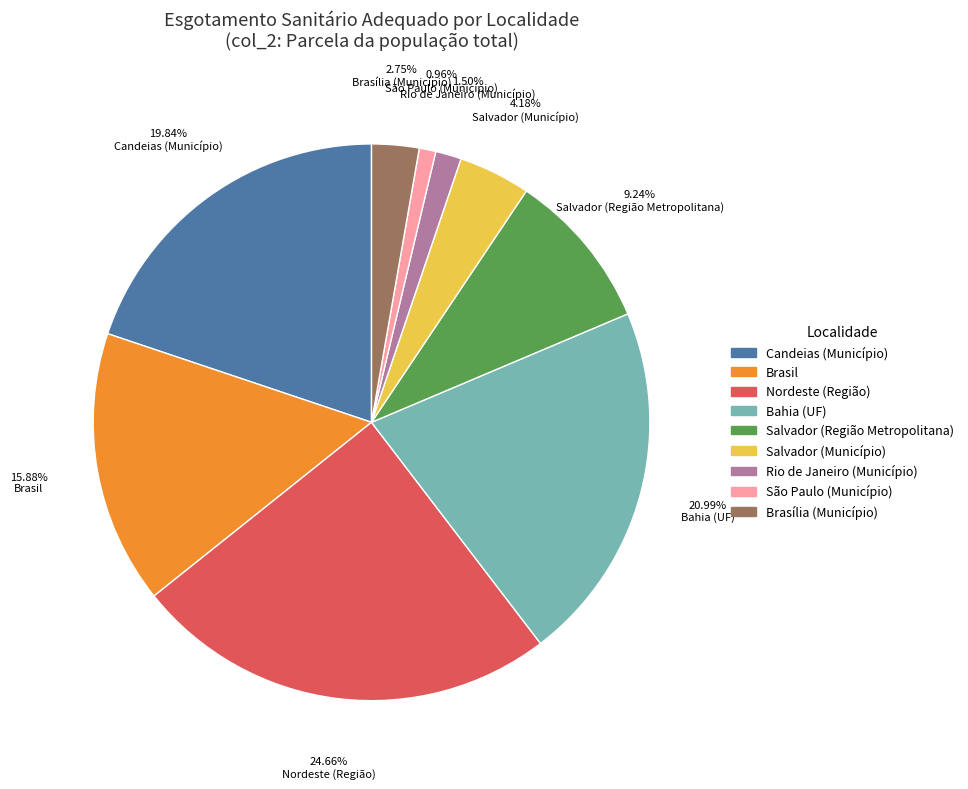

Rank the categories by value from highest to lowest.

Nordeste (Região), Bahia (UF), Candeias (Município), Brasil, Salvador (Região Metropolitana), Salvador (Município), Brasília (Município), Rio de Janeiro (Município), São Paulo (Município)